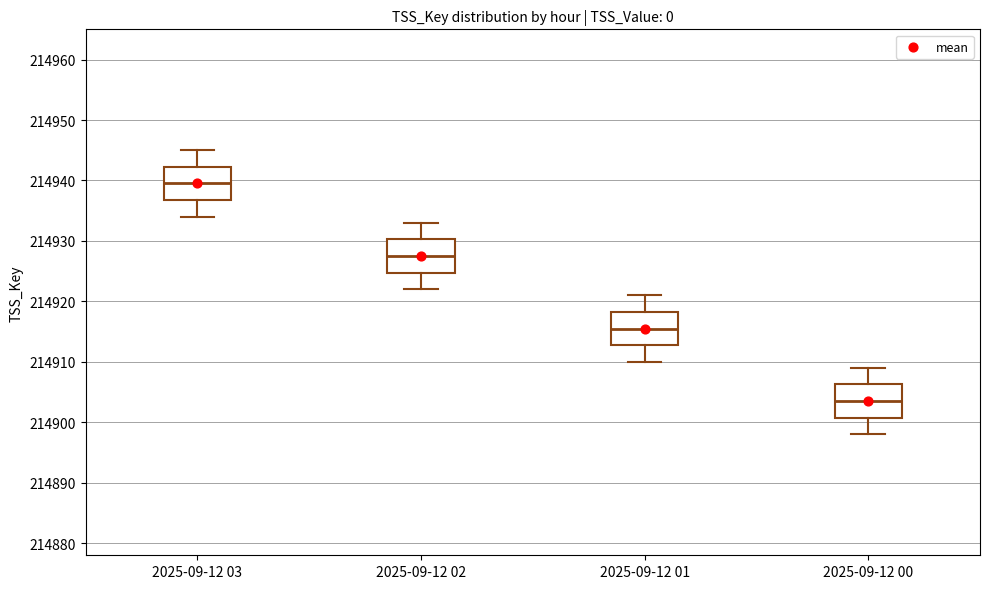

Which box's median line is the lowest?

2025-09-12 00